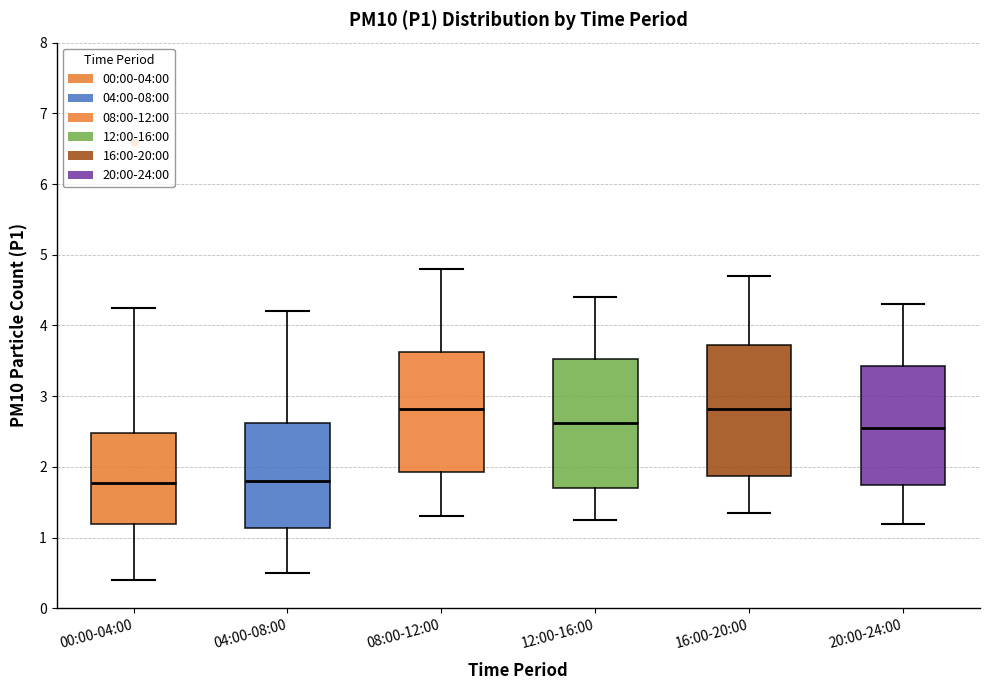

Reading left to right, transcribe this box plot: for each box, give where its median line is, the range the box spans, and where its two whiskers end, as read against the y-axis. The values are not printed on the chart, so give them approximately, as read against the axis.

00:00-04:00: median 1.8, box 1.2 to 2.5, whiskers 0.4 to 4.3
04:00-08:00: median 1.8, box 1.1 to 2.6, whiskers 0.5 to 4.2
08:00-12:00: median 2.8, box 1.9 to 3.6, whiskers 1.3 to 4.8
12:00-16:00: median 2.6, box 1.7 to 3.5, whiskers 1.3 to 4.4
16:00-20:00: median 2.8, box 1.9 to 3.7, whiskers 1.4 to 4.7
20:00-24:00: median 2.6, box 1.7 to 3.4, whiskers 1.2 to 4.3